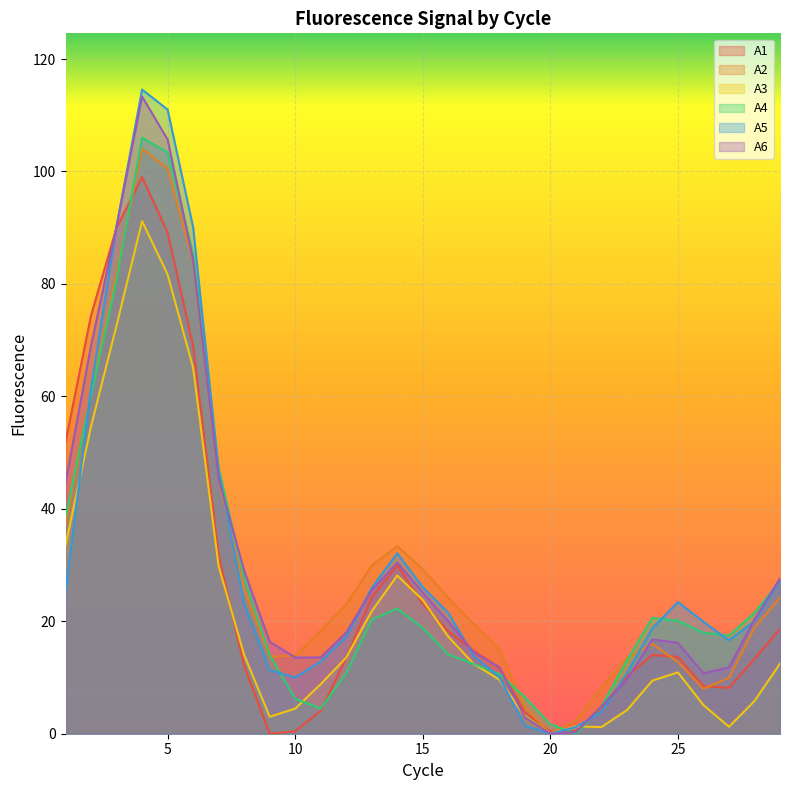

What is the maximum value shown in the chart?

114.6